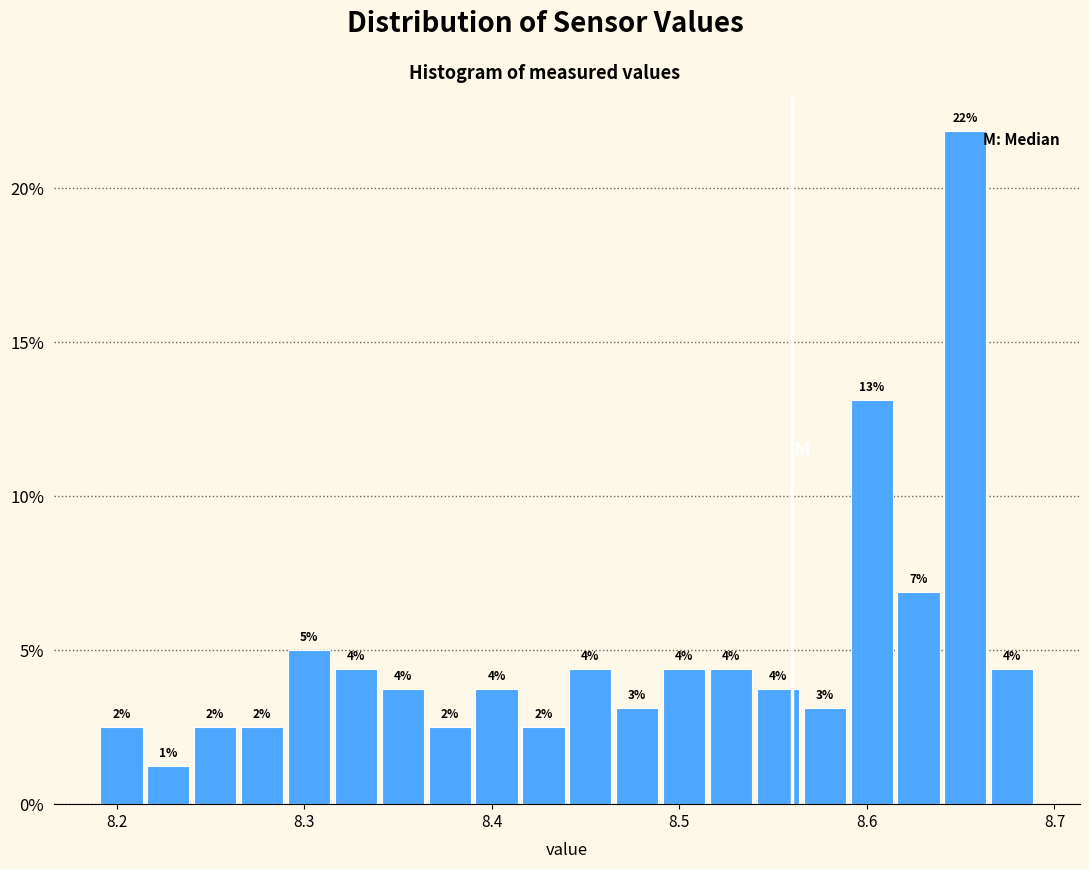

Read against the x-axis, roughly where is the centre of the tallest bar?

8.65